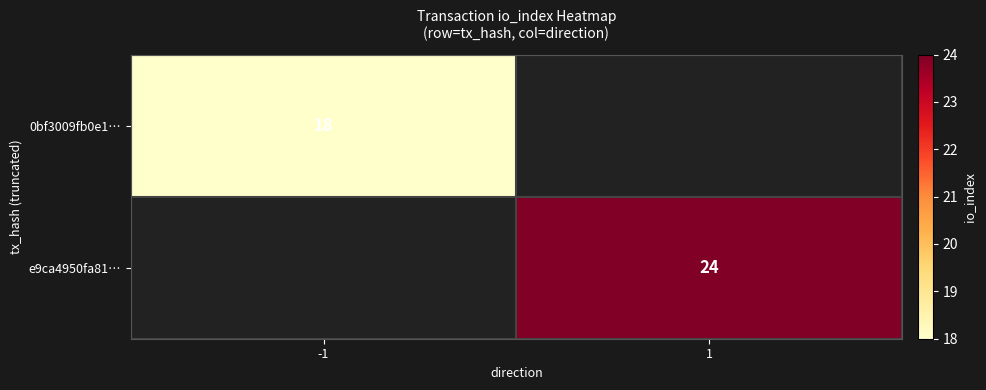

How many data points does each series have?

2